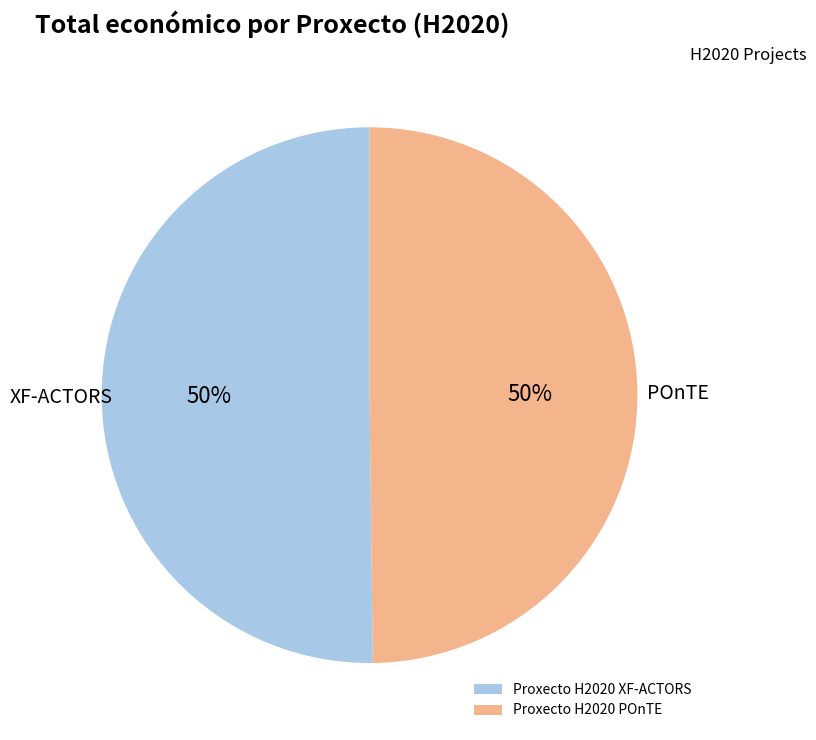

Count the number of slices in the pie.

2